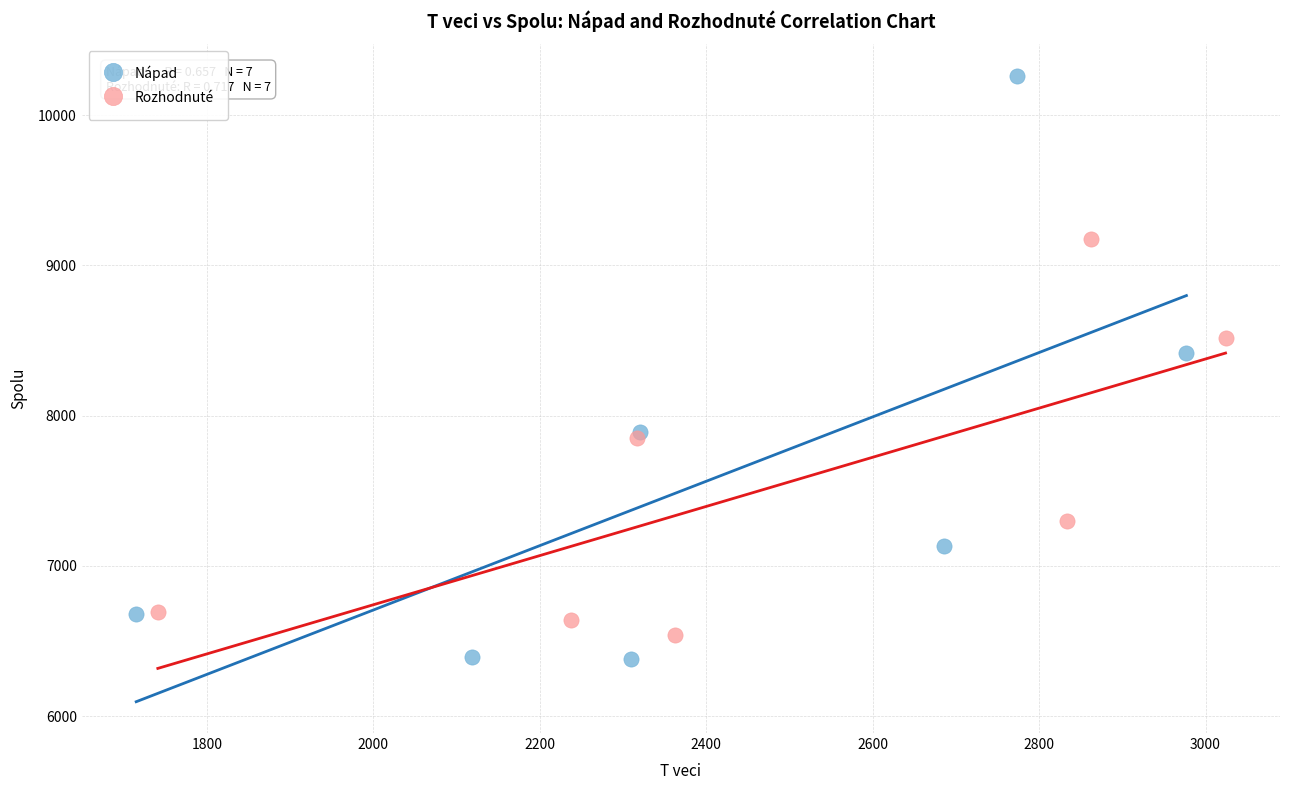

Which series has the largest Y range (max minus min)?

Nápad